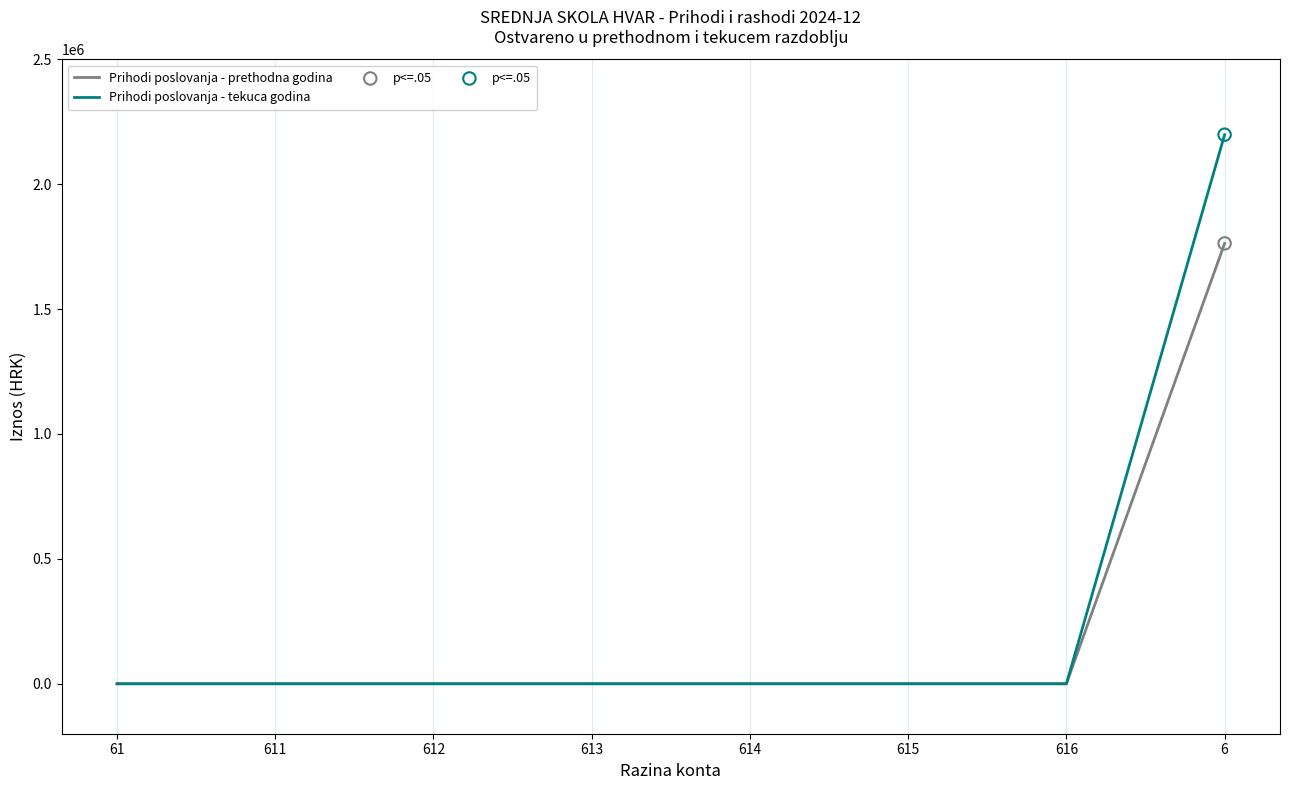

What are all the series names shown in the legend?

Prihodi poslovanja - prethodna godina, Prihodi poslovanja - tekuca godina